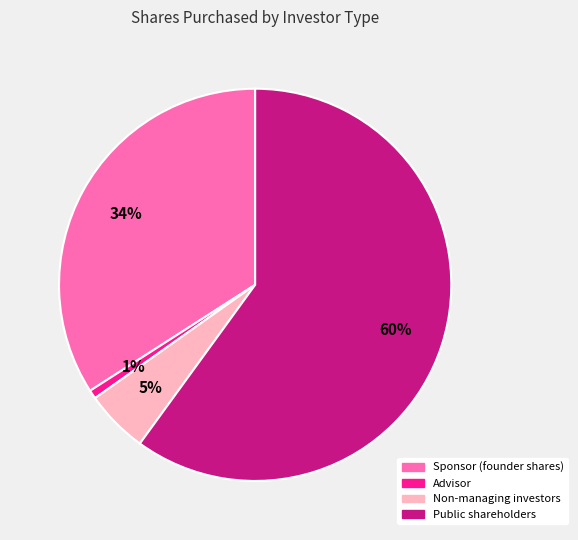

What is the majority slice?

Public shareholders